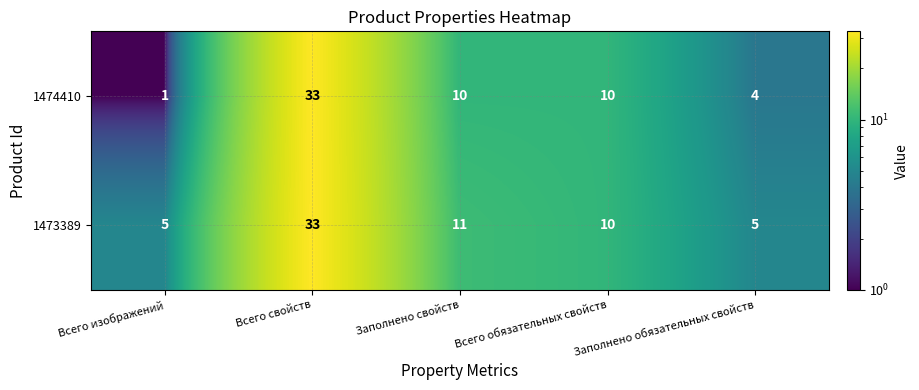

Which series has the largest total across all categories?

1473389